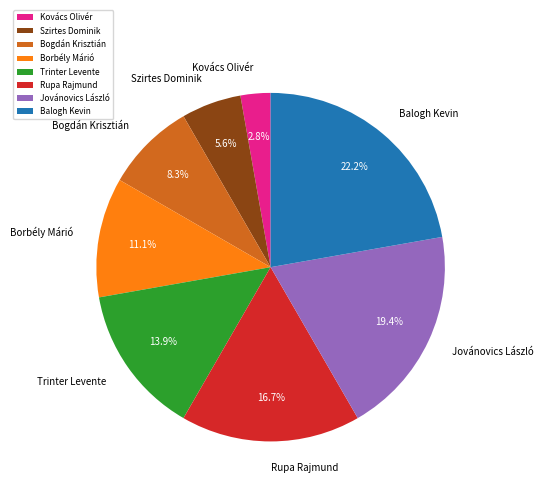

Does Balogh Kevin represent more than half of the total?

No